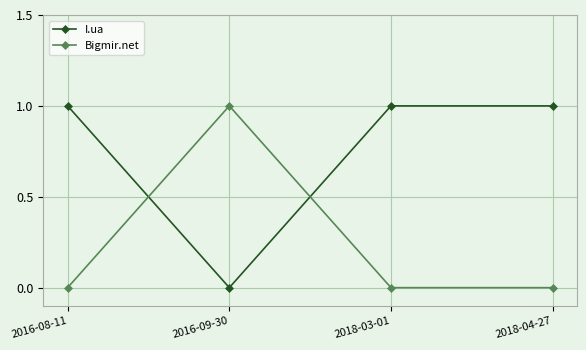

Reading right to left, transcribe all the data shown in this chart.

I.ua: 1	1	0	1
Bigmir.net: 0	0	1	0